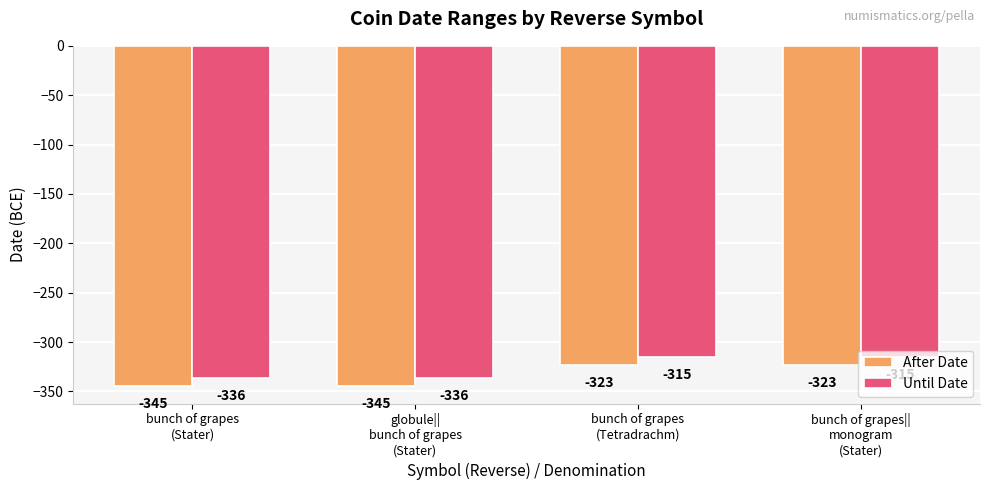

True or false: Until Date has a value of -502 at bunch of grapes
(Stater).

False